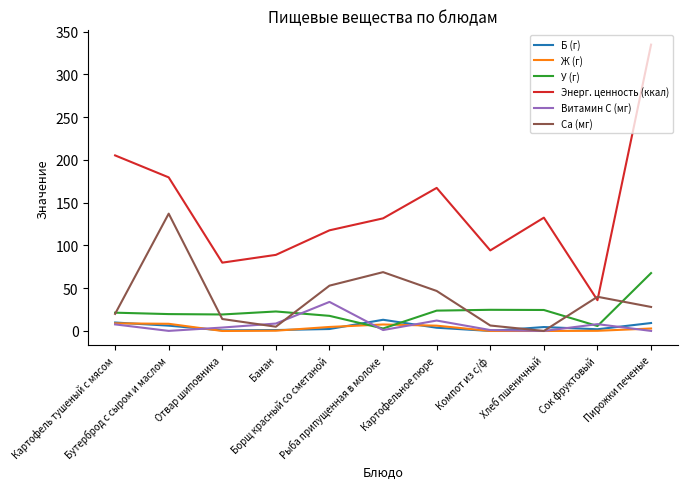

Which series has the widest spread of values?

Энерг. ценность (ккал)